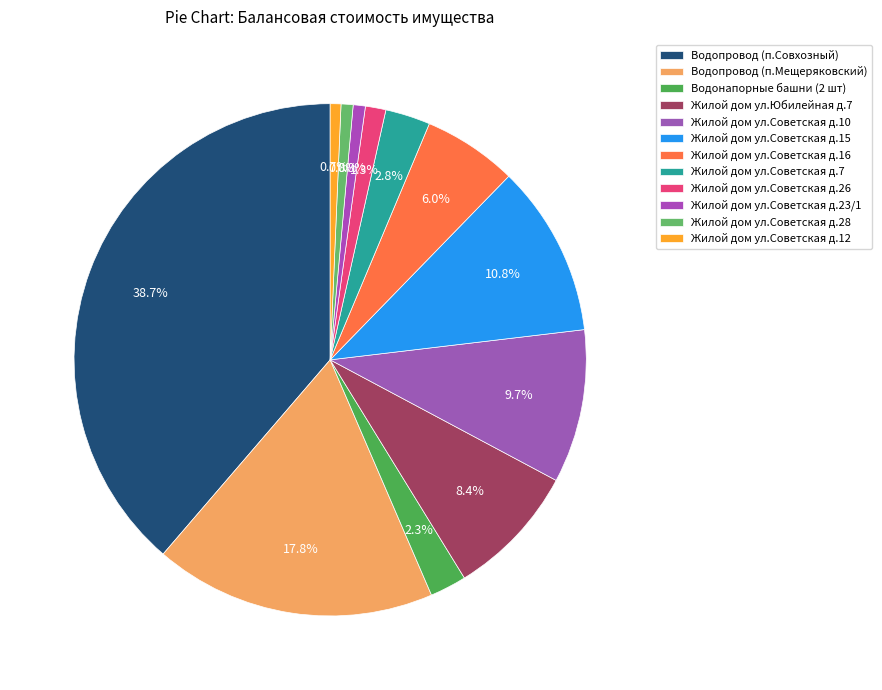

Is it true that Жилой дом ул.Советская д.28 is 11% of the pie?

False